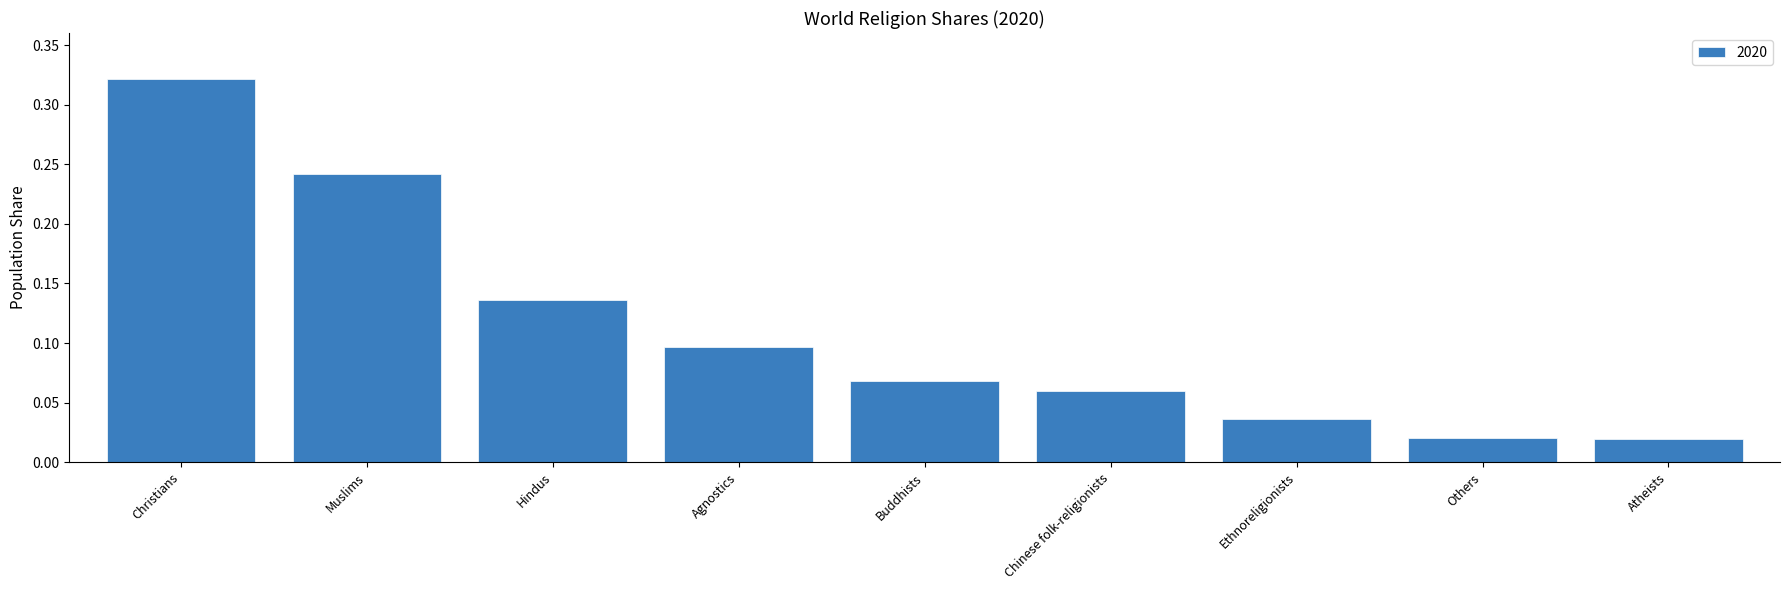

Count the number of data series in this chart.

1